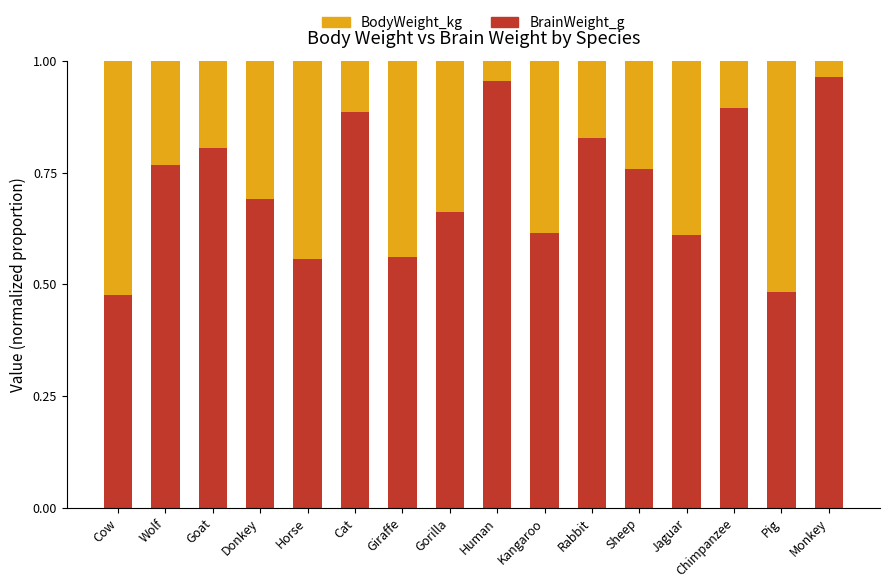

How many bars are there in total?

16